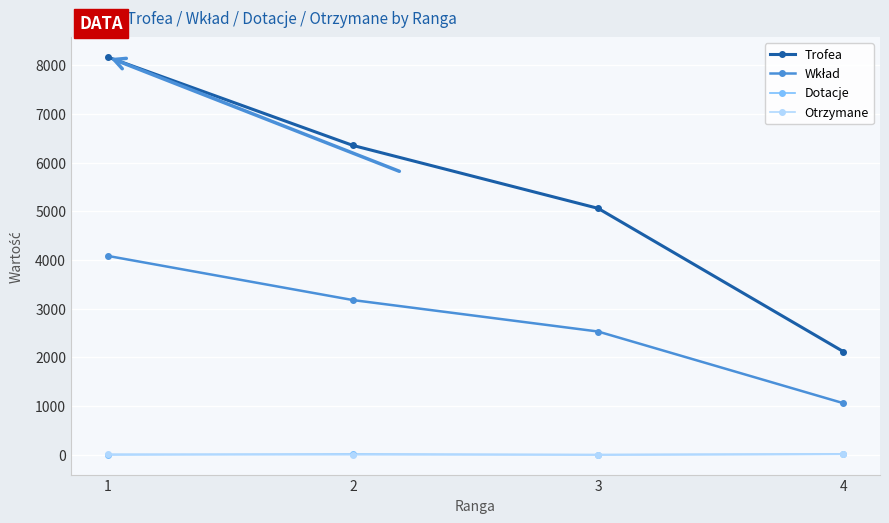

True or false: Dotacje and Trofea cross at least once.

False